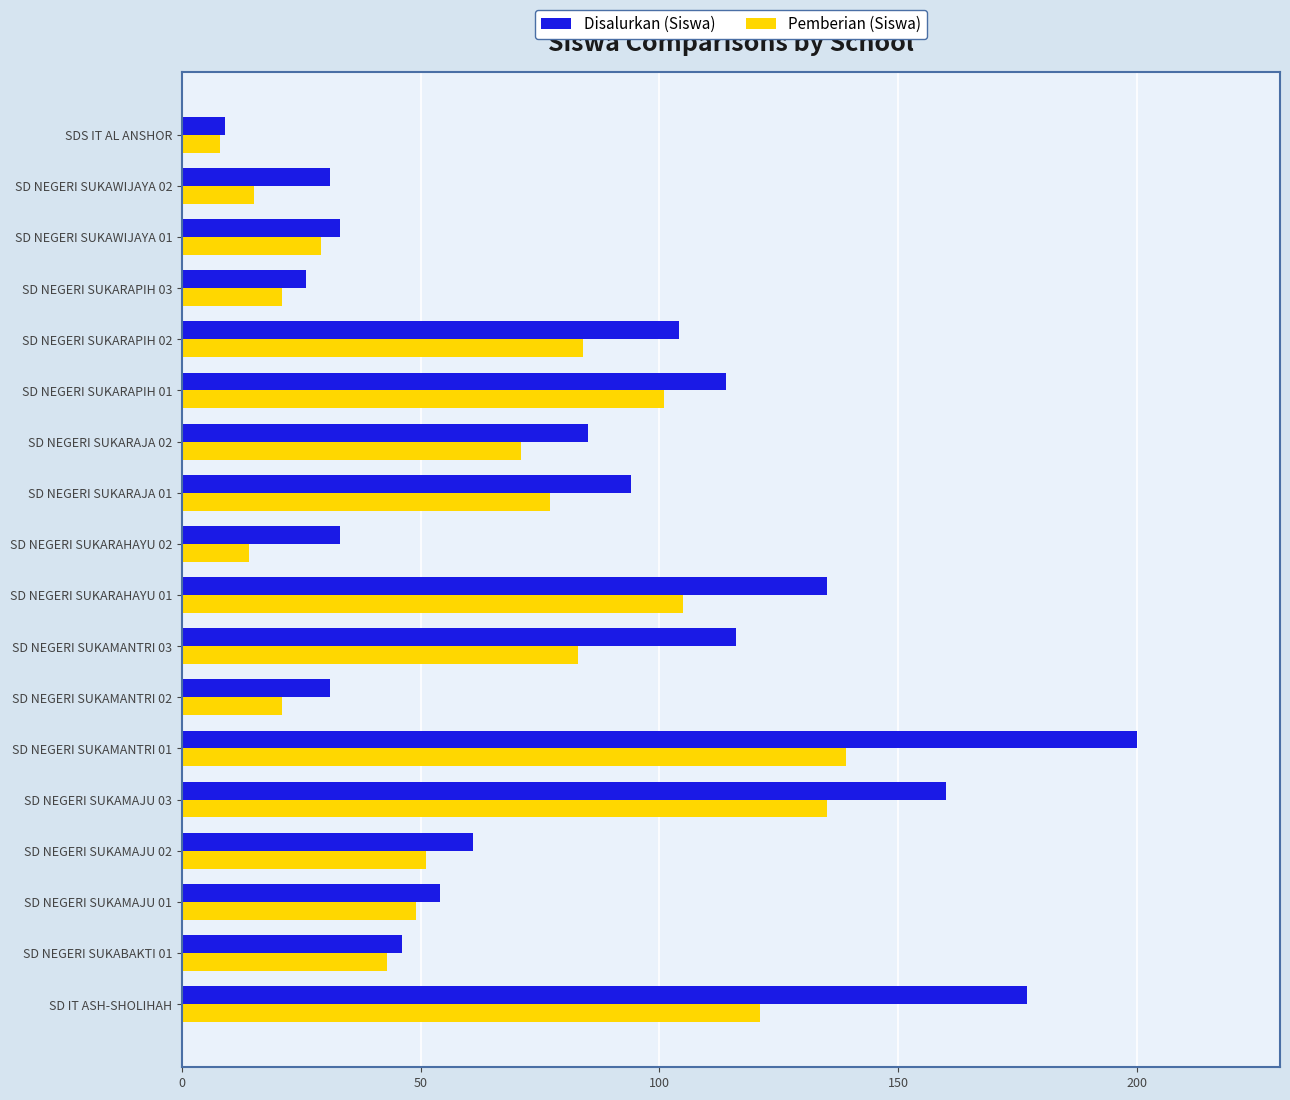

What are all the series names shown in the legend?

Disalurkan (Siswa), Pemberian (Siswa)